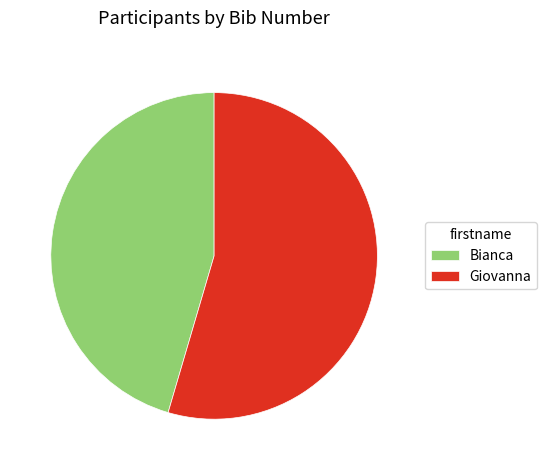

What is the smallest slice in the pie chart?

Bianca